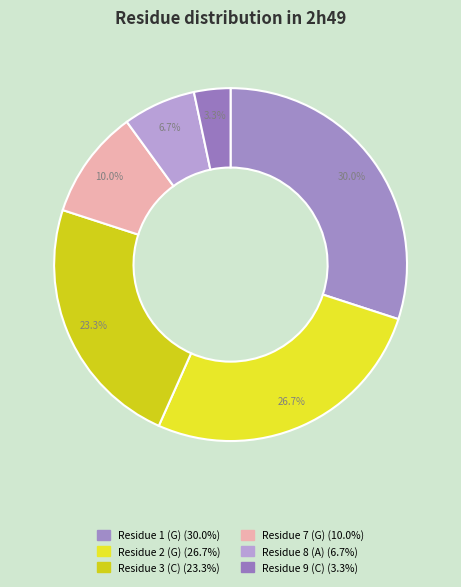

Count the number of slices in the pie.

6